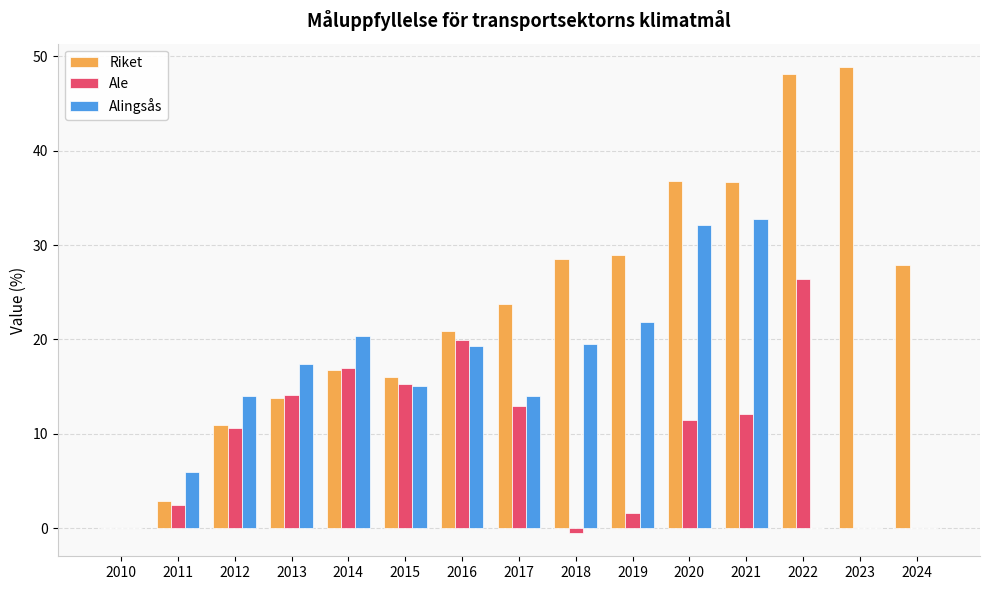

Which label corresponds to the largest value in the chart?

2023